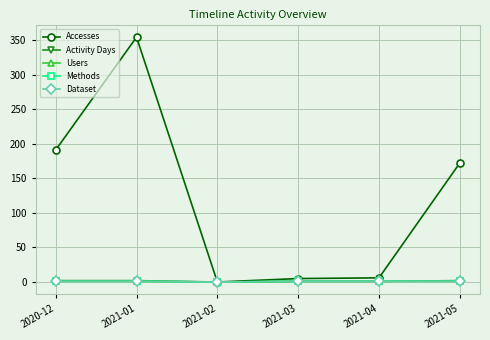

The value of Methods at 2021-05 is 0. True or false?

False